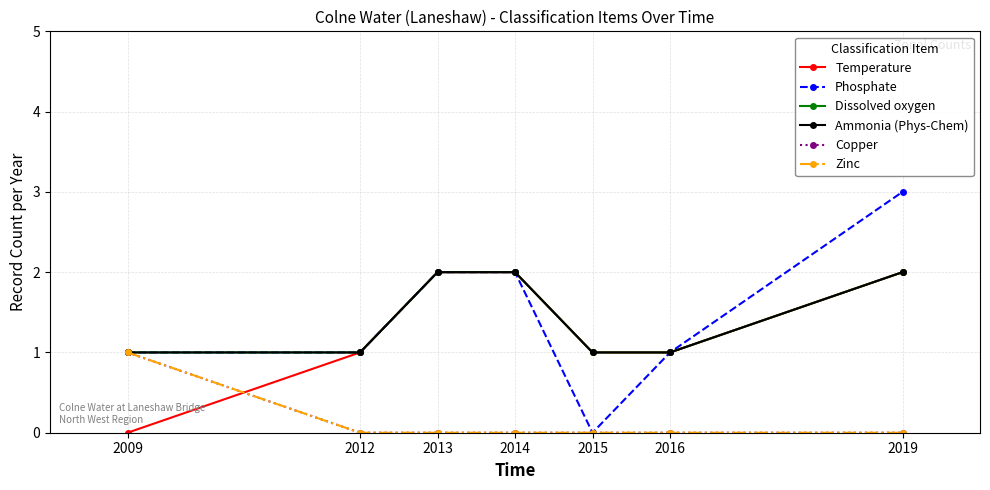

What is the sum of the Zinc values at 2009 and 2012?

1